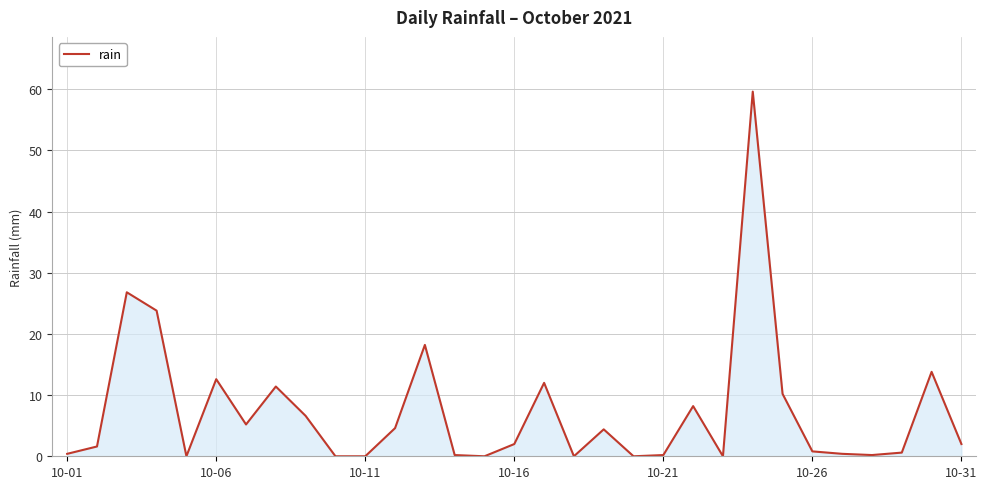

How many series are shown in this chart?

1